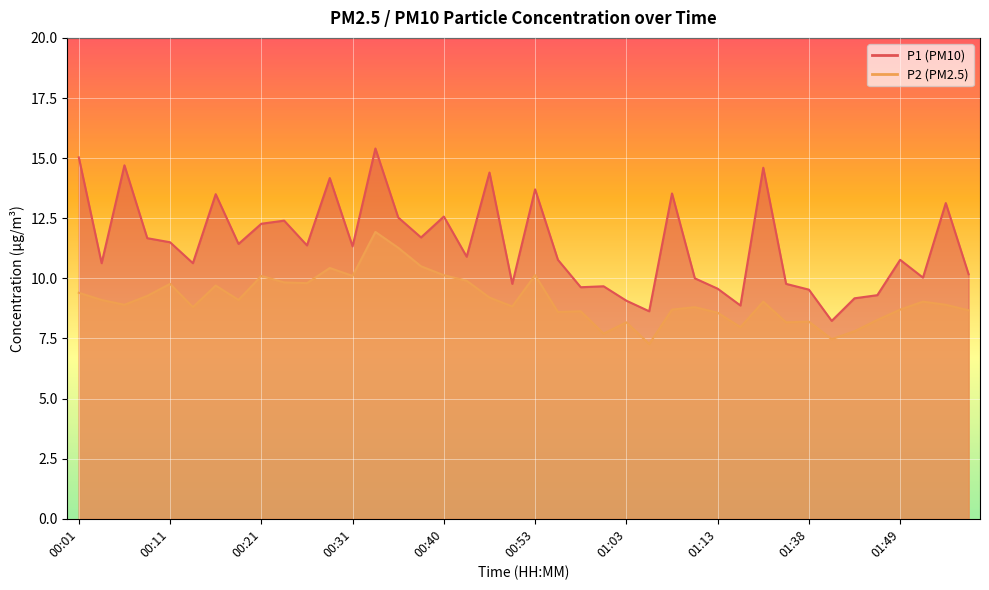

How many series are shown in this chart?

2